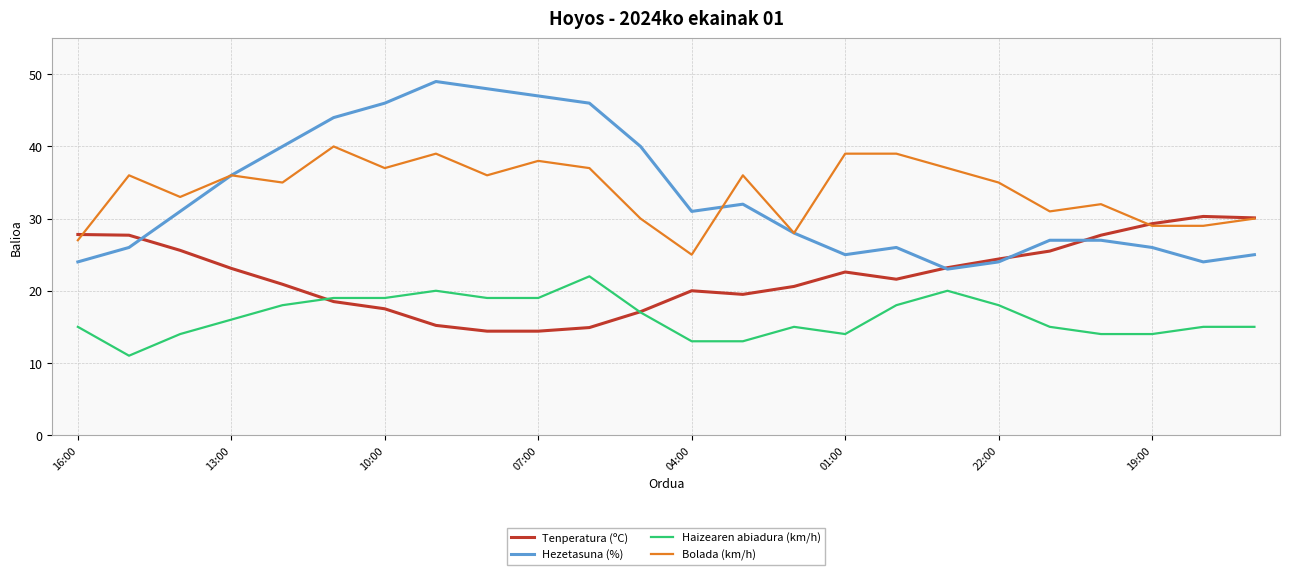

Which series has the widest spread of values?

Hezetasuna (%)